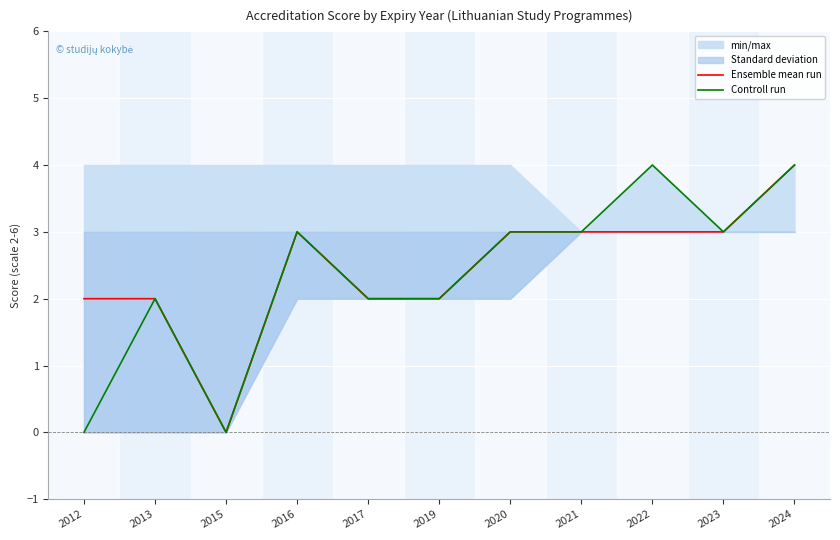

Which category has the highest value in the Controll run series?

2022